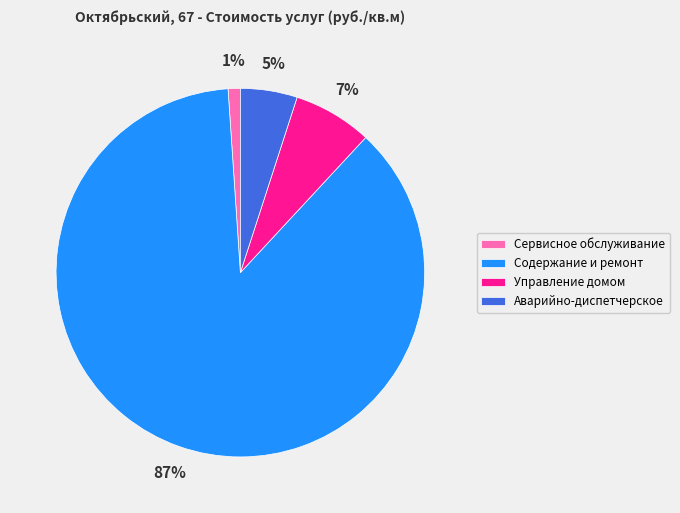

Is there any slice that represents more than half of the pie?

Yes